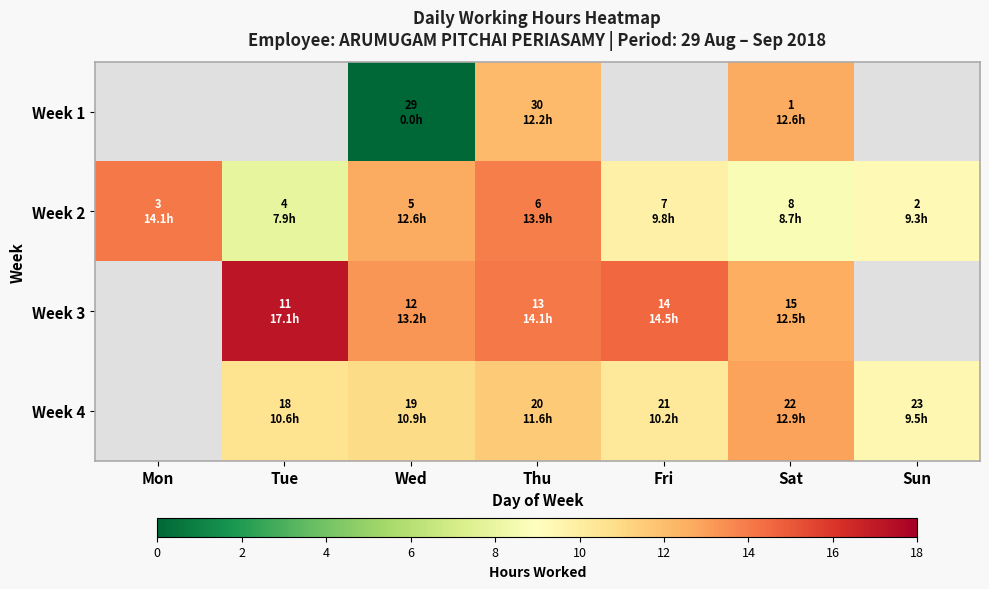

Which series changed the most between Mon and Sun?

Week 2